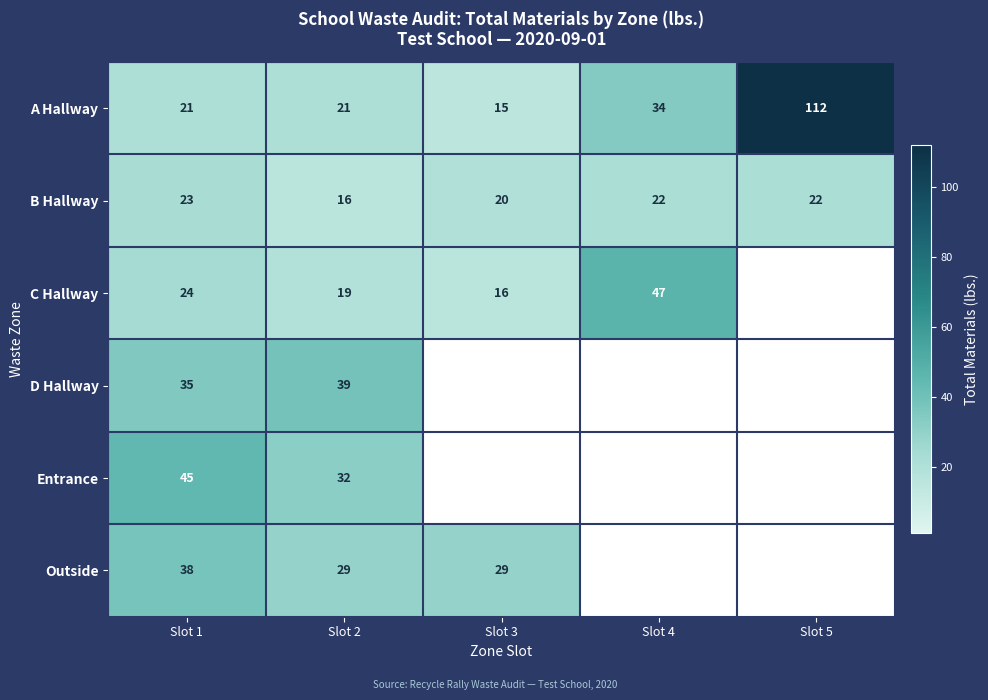

Which has a higher value, Slot 3 or Slot 1?

Slot 1